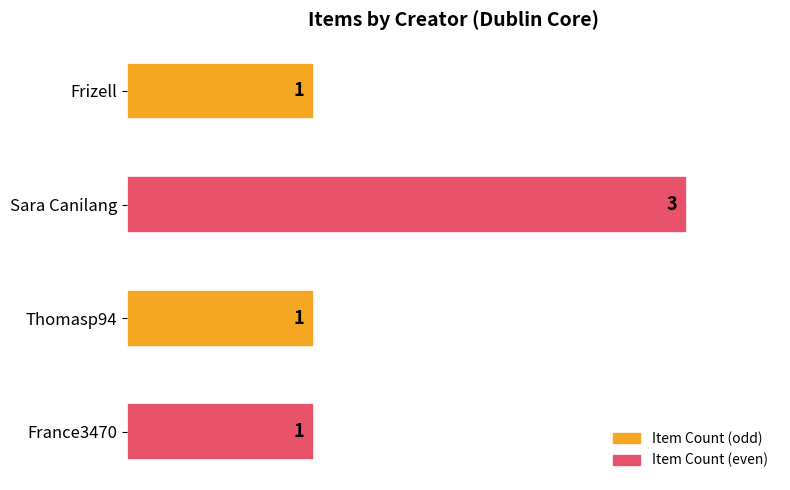

Which has a higher value, Frizell or Sara Canilang?

Sara Canilang